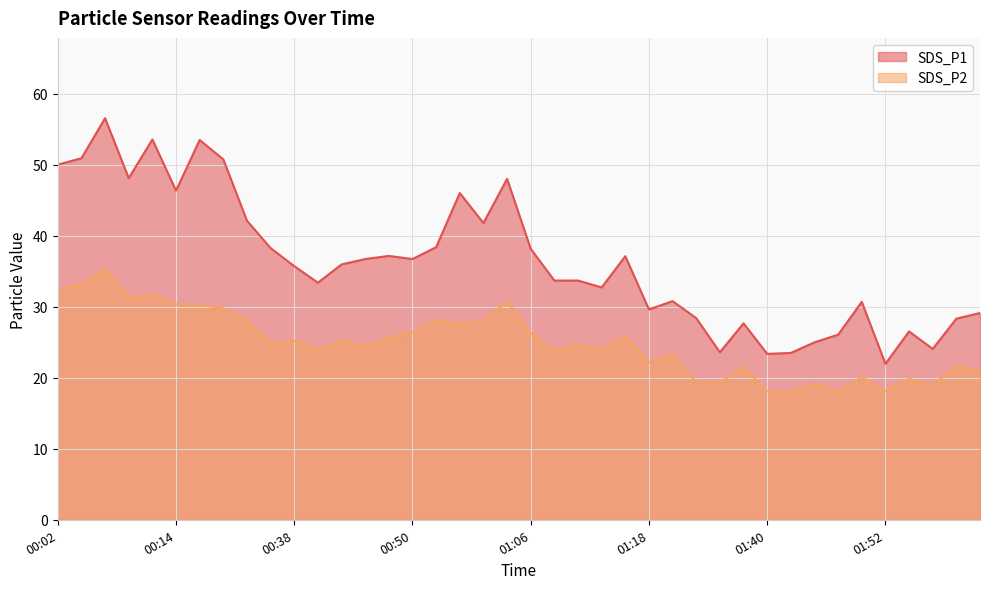

What is the difference between the SDS_P1 values at 01:55 and 01:03?

21.5